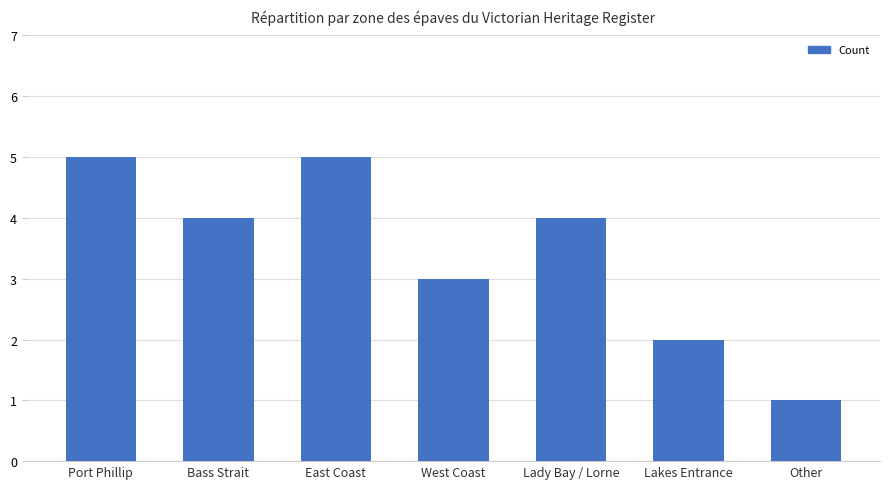

Reading right to left, extract all data points from this chart.

Other=1	Lakes Entrance=2	Lady Bay / Lorne=4	West Coast=3	East Coast=5	Bass Strait=4	Port Phillip=5